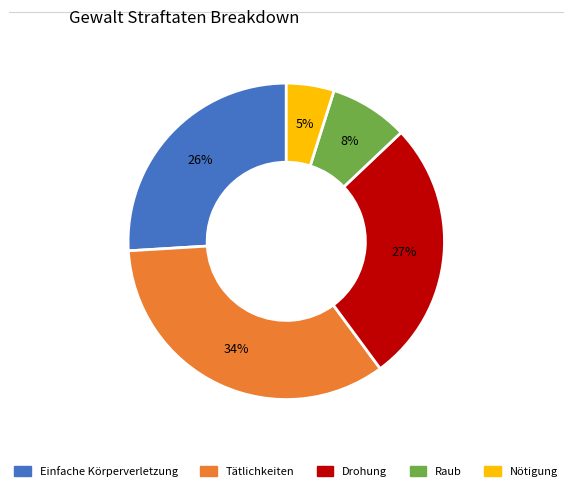

Does any single category account for the majority?

No